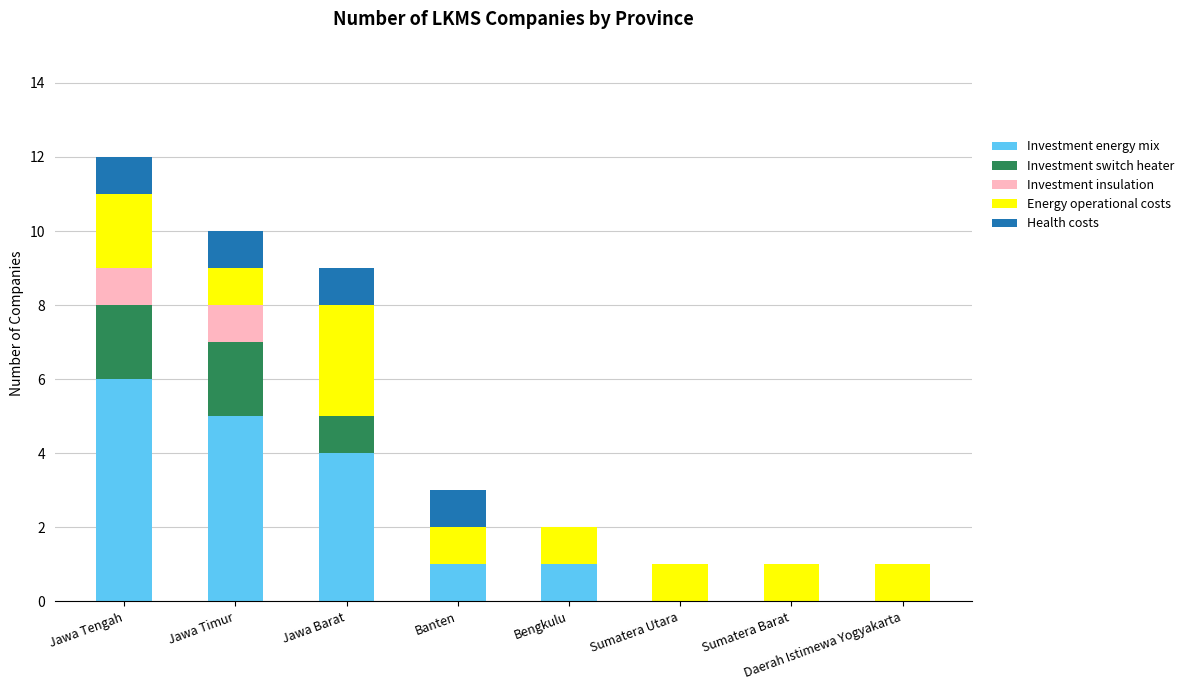

Which category has the highest value in the Investment energy mix series?

Jawa Tengah